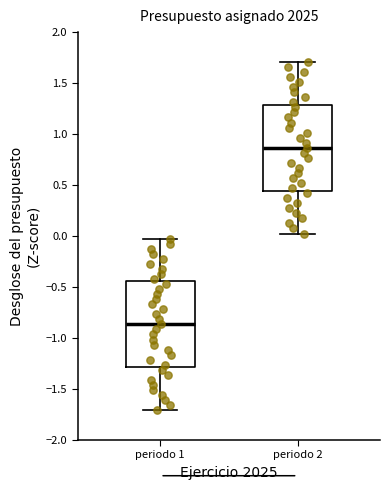

Reading left to right, read every box against the y-axis: the position of its median line, the range the box covers, and the ends of its whiskers. The values are not printed on the chart, so give them approximately, as read against the axis.

periodo 1: median -0.85, box -1.30 to -0.45, whiskers -1.70 to 0.00
periodo 2: median 0.85, box 0.45 to 1.30, whiskers 0.00 to 1.70